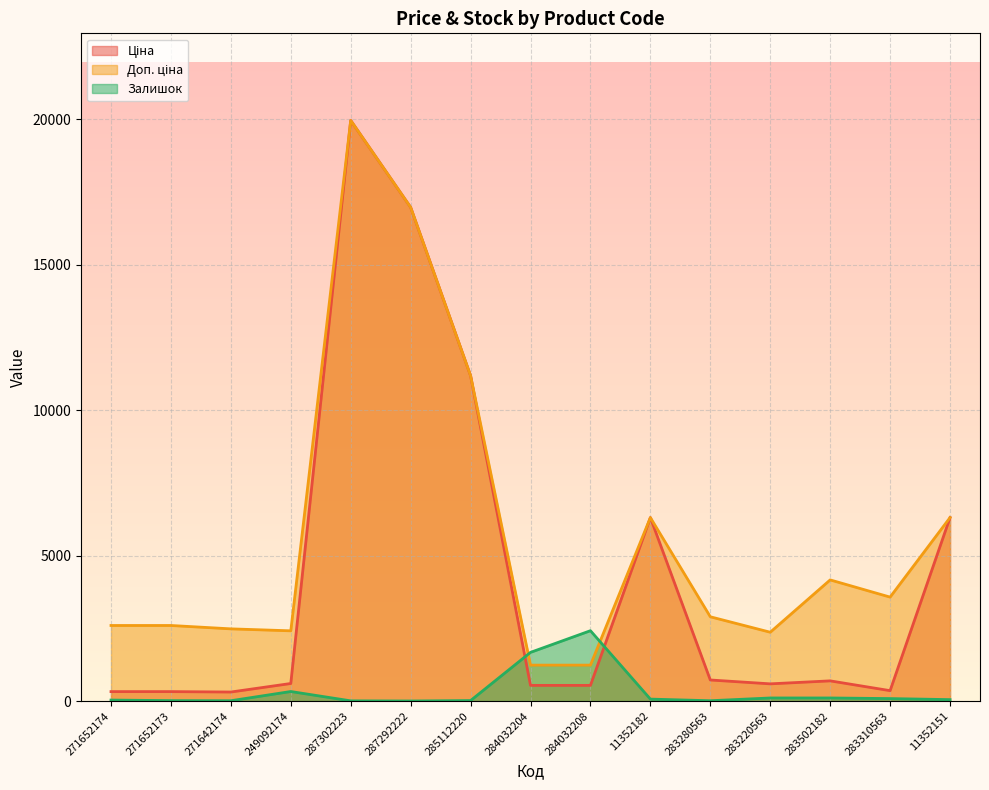

At which category is the sum across all series the highest?

287302223